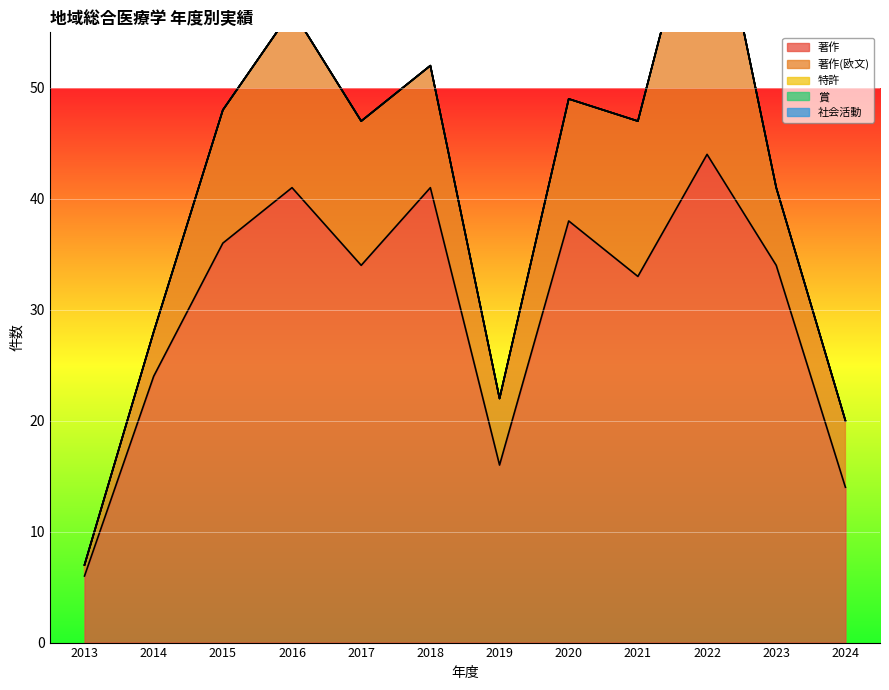

At which category is the sum across all series the highest?

2022